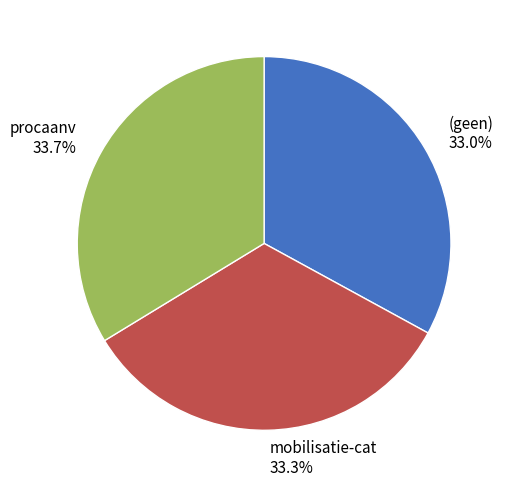

Combined, do procaanv and mobilisatie-cat account for over 50%?

Yes